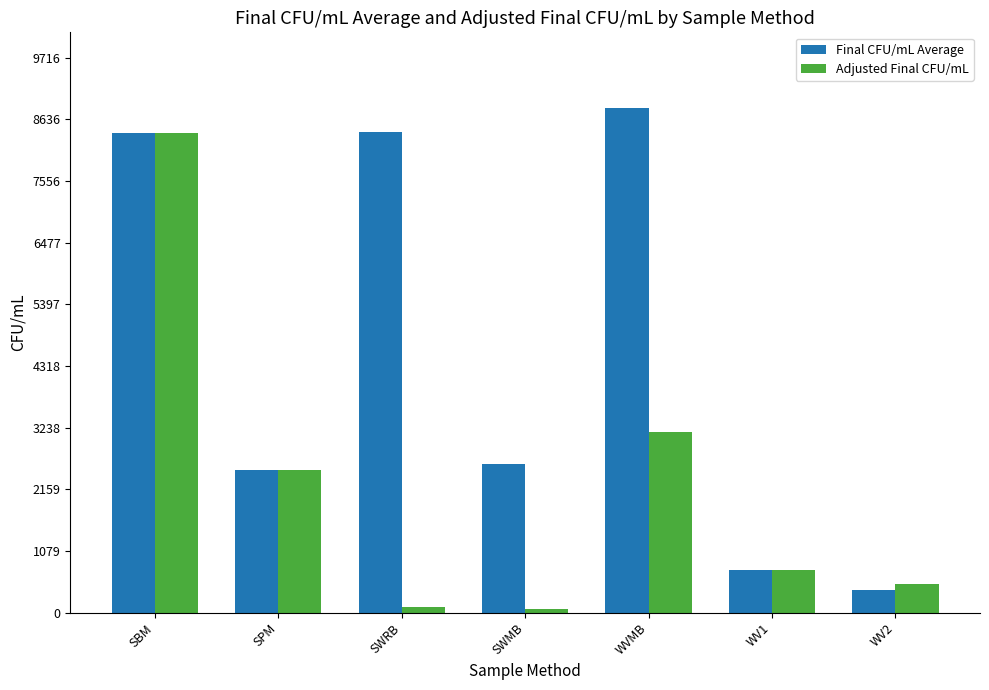

List the series in order of their overall mean, lowest first.

Adjusted Final CFU/mL, Final CFU/mL Average